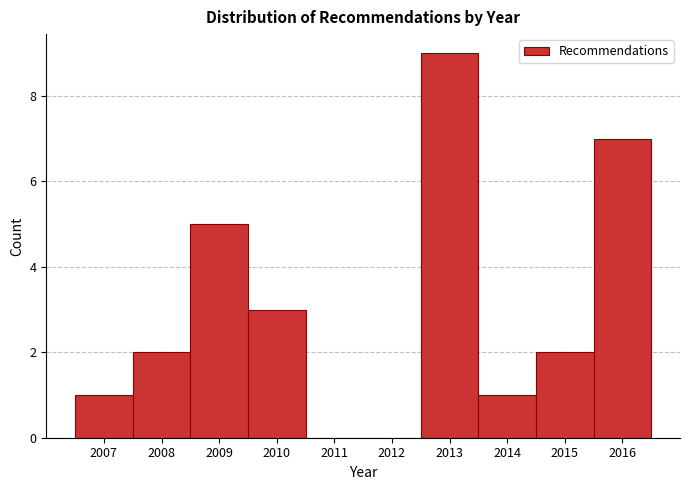

How tall is the bar that spans 2008.5 to 2009.5 on the x-axis? The values are not printed on the chart, so give them approximately, as read against the axis.

5